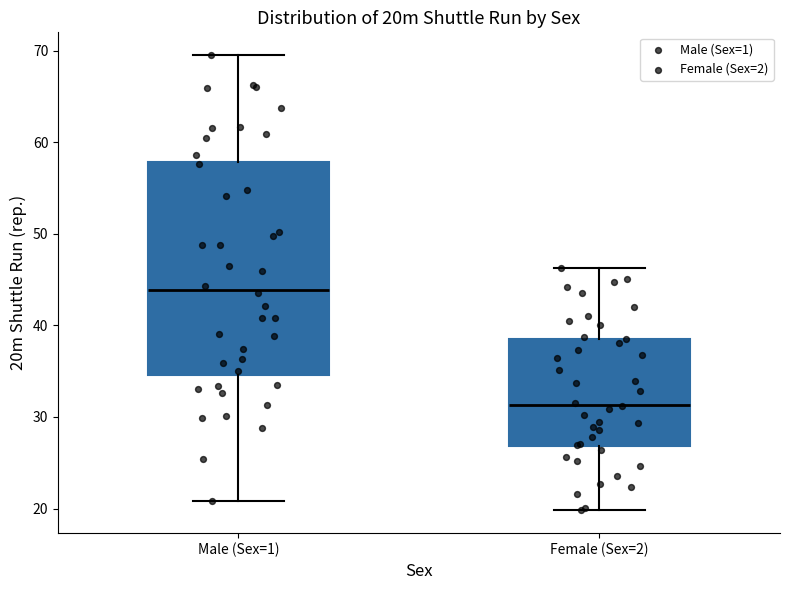

Reading left to right, transcribe this box plot: for each box, give where its median line is, the range the box spans, and where its two whiskers end, as read against the y-axis. The values are not printed on the chart, so give them approximately, as read against the axis.

Male (Sex=1): median 44, box 35 to 58, whiskers 21 to 70
Female (Sex=2): median 31, box 27 to 39, whiskers 20 to 46